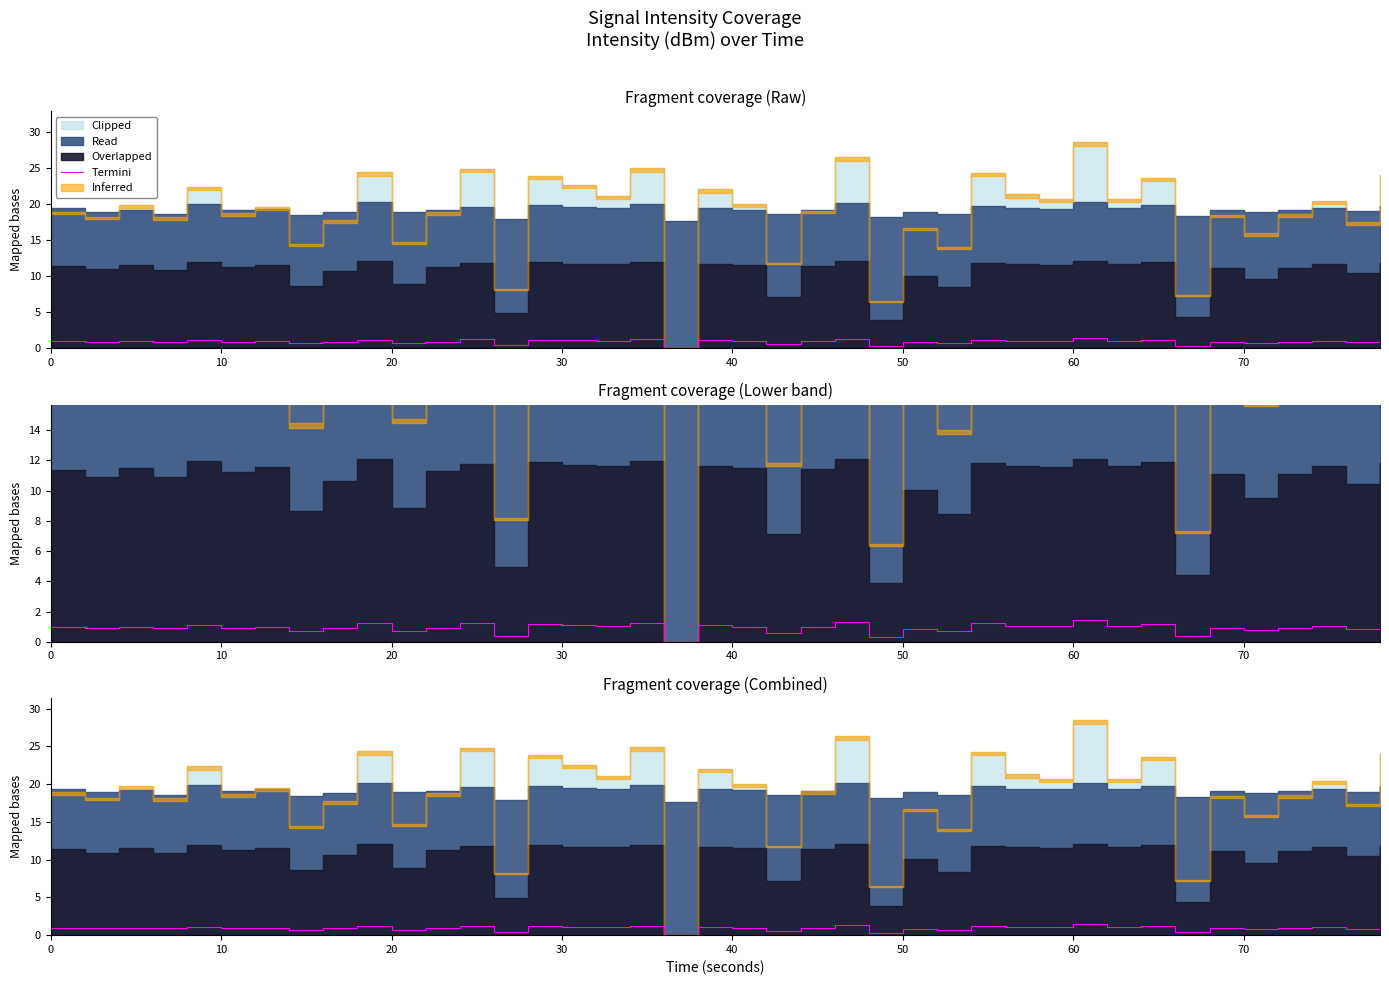

What is the difference between the second highest and second lowest values?

1.0